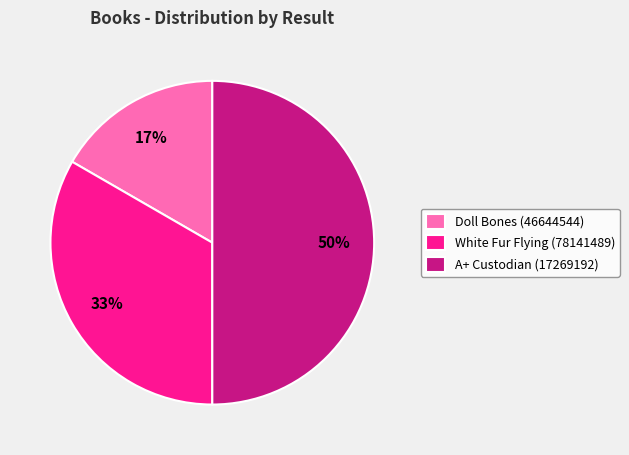

What is the ratio of the value at A+ Custodian (17269192) to the value at White Fur Flying (78141489)?

1.5